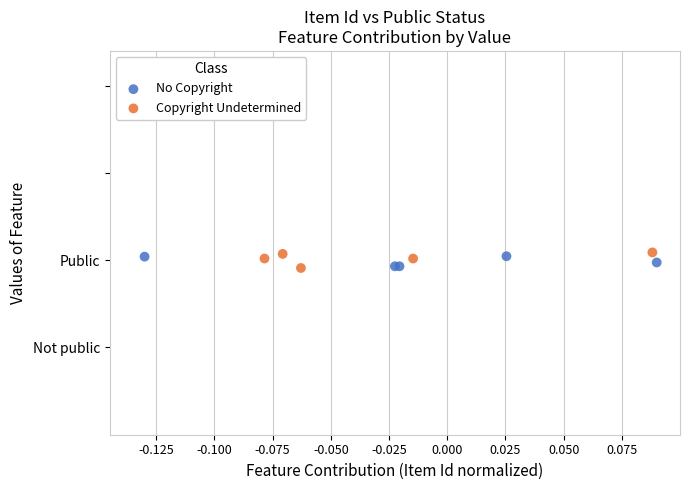

What are all the series names shown in the legend?

Copyright Undetermined, No Copyright